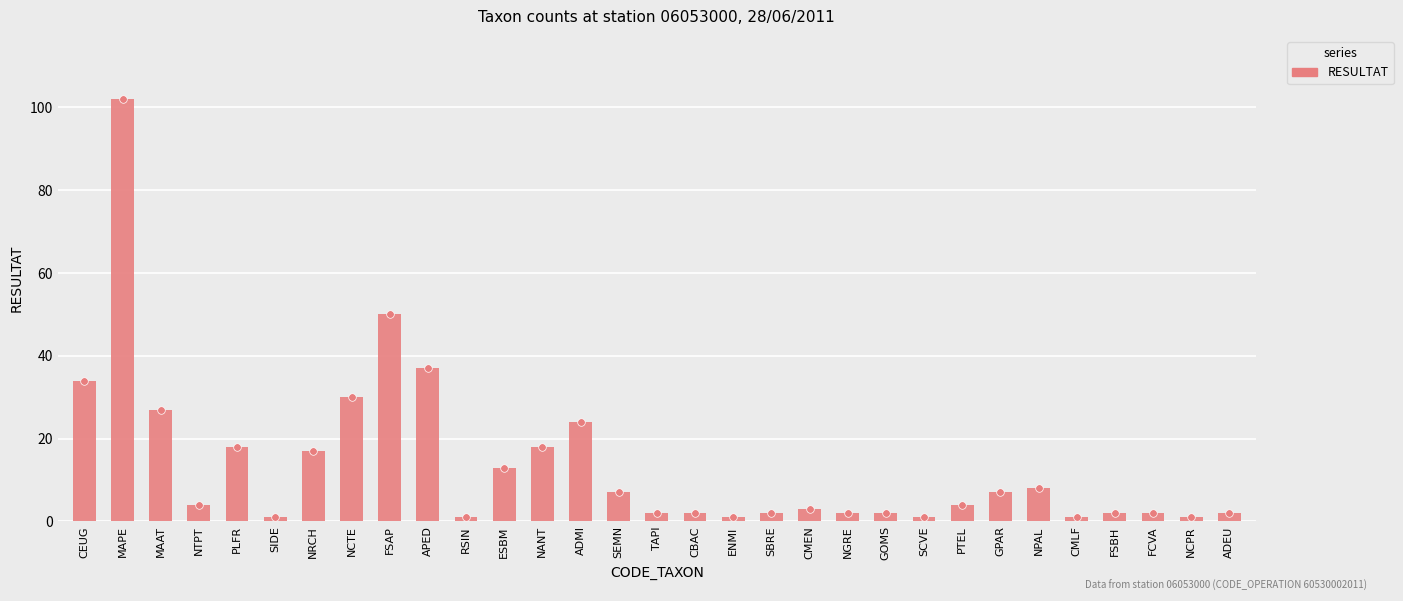

Which has a higher value, APED or NCTE?

APED